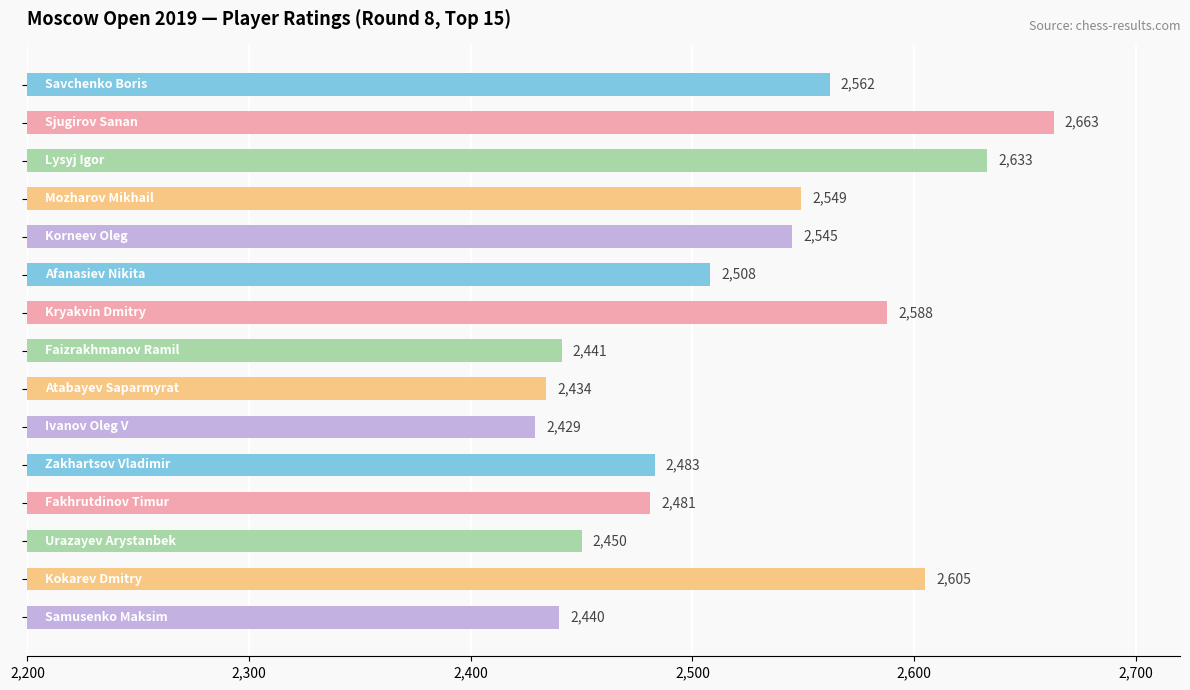

Are the bars horizontal?

Yes